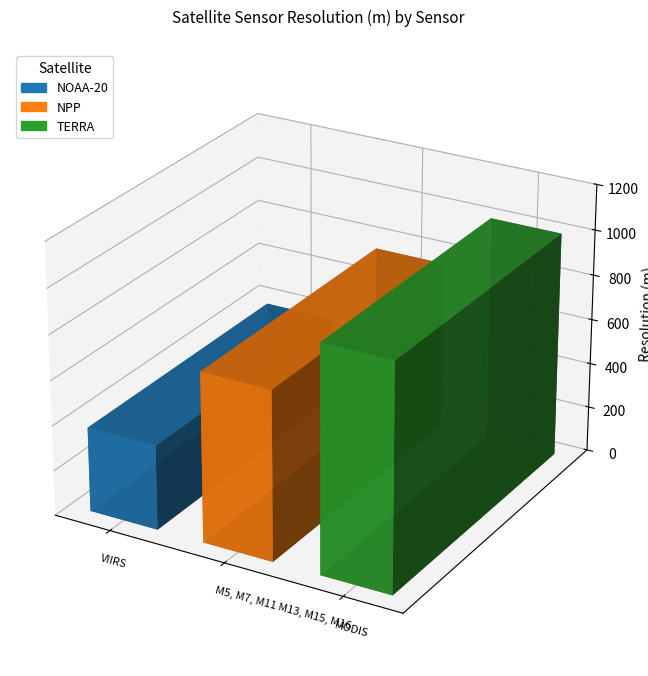

What is the value of the 3rd bar from the left?

1000